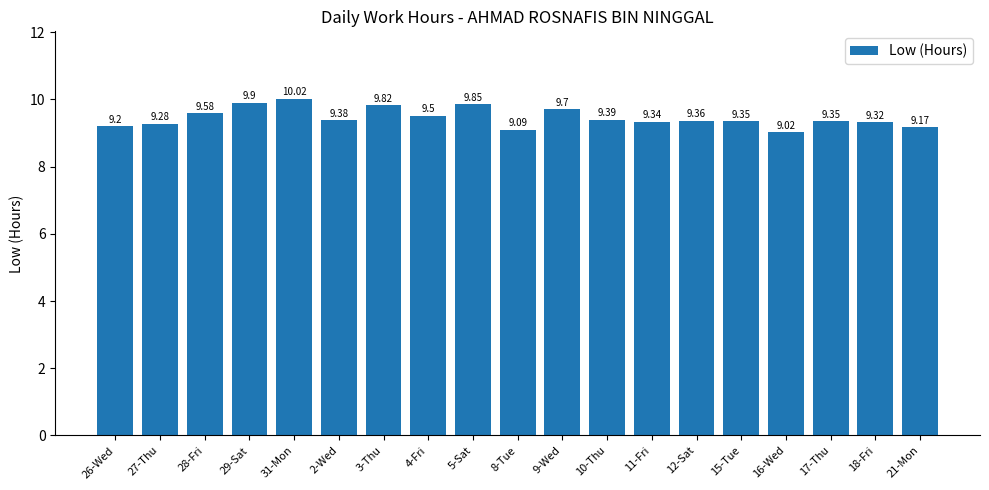

The value at 12-Sat is 9.4. True or false?

True